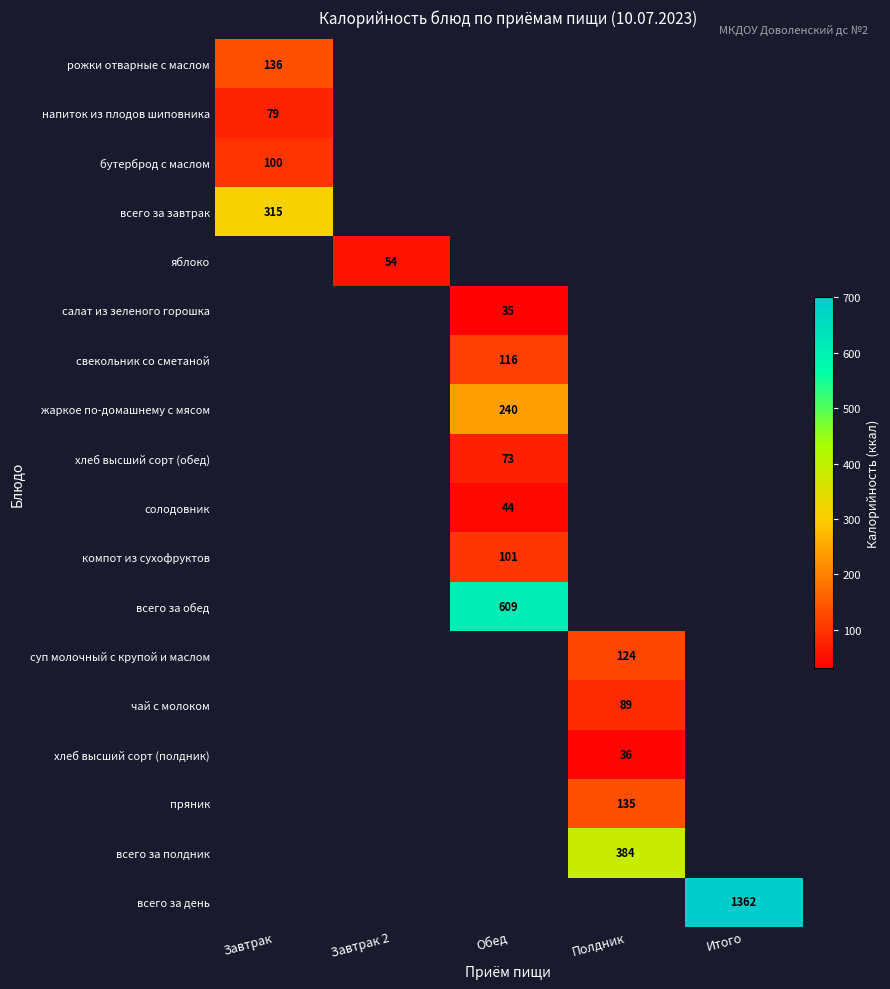

What is the greatest value displayed?

1362.0